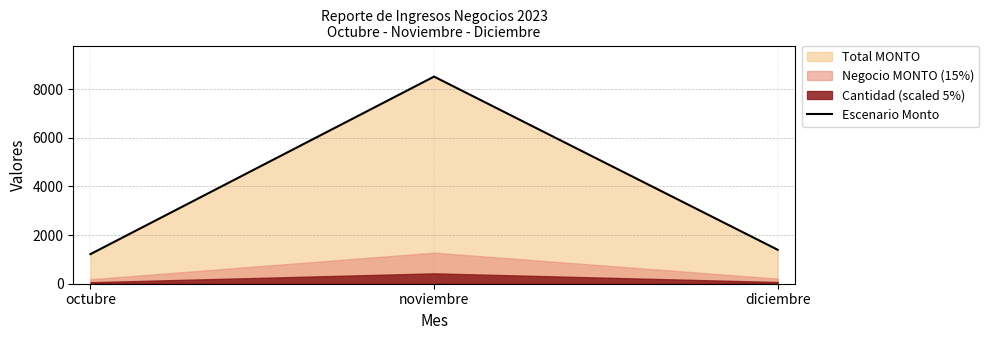

Reading left to right, transcribe all the data shown in this chart.

1217.4	8517.4	1396.1